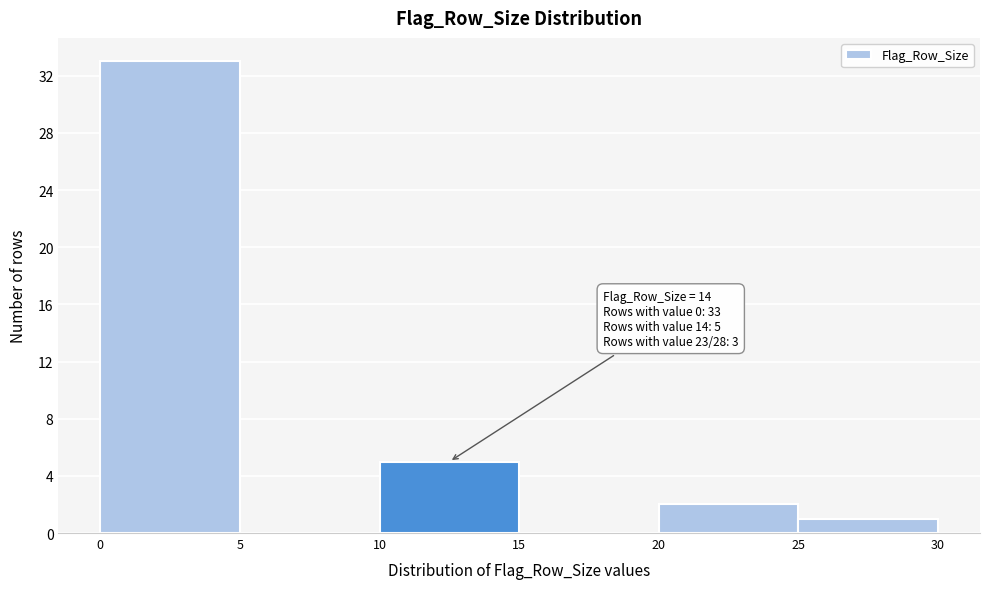

Over which range of the x-axis is the bar tallest?

0 to 5